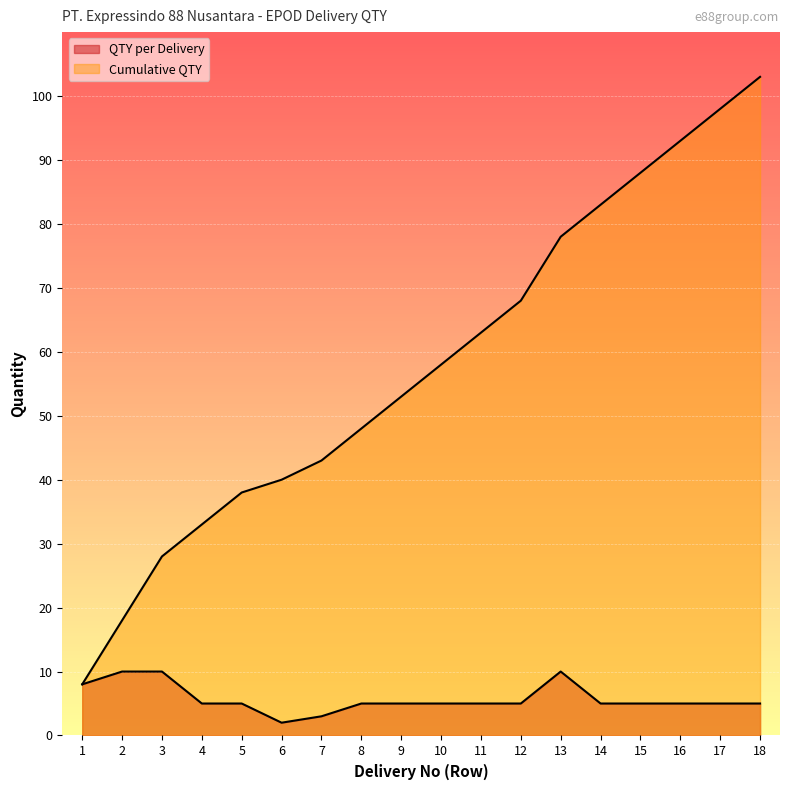

Read the Cumulative QTY value at 12, to the nearest 10.

70